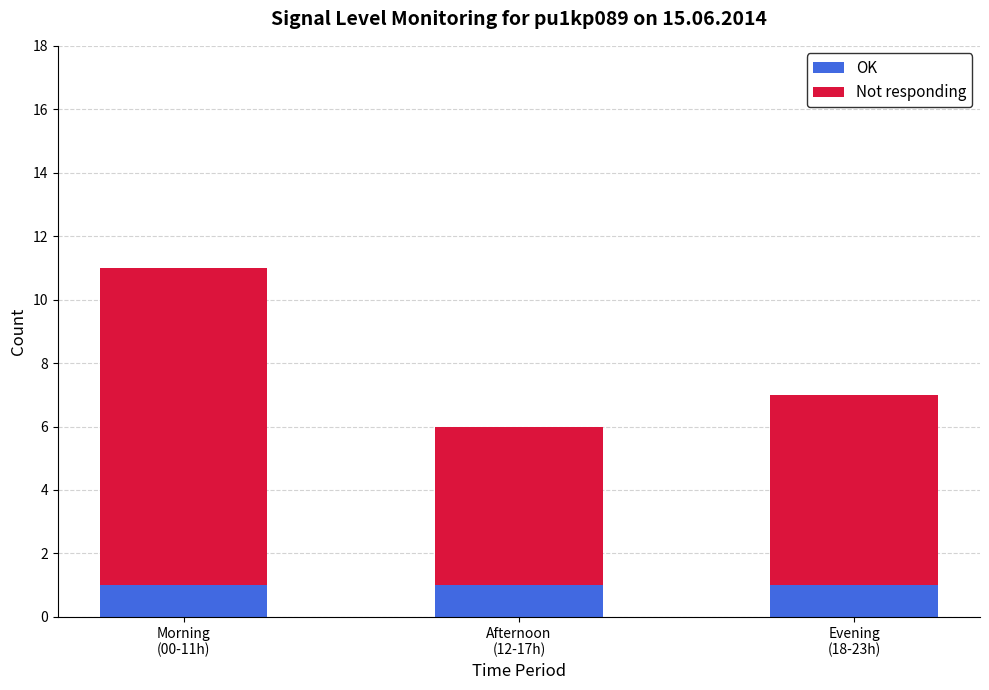

Reading left to right, what are the values for OK?

1	1	1